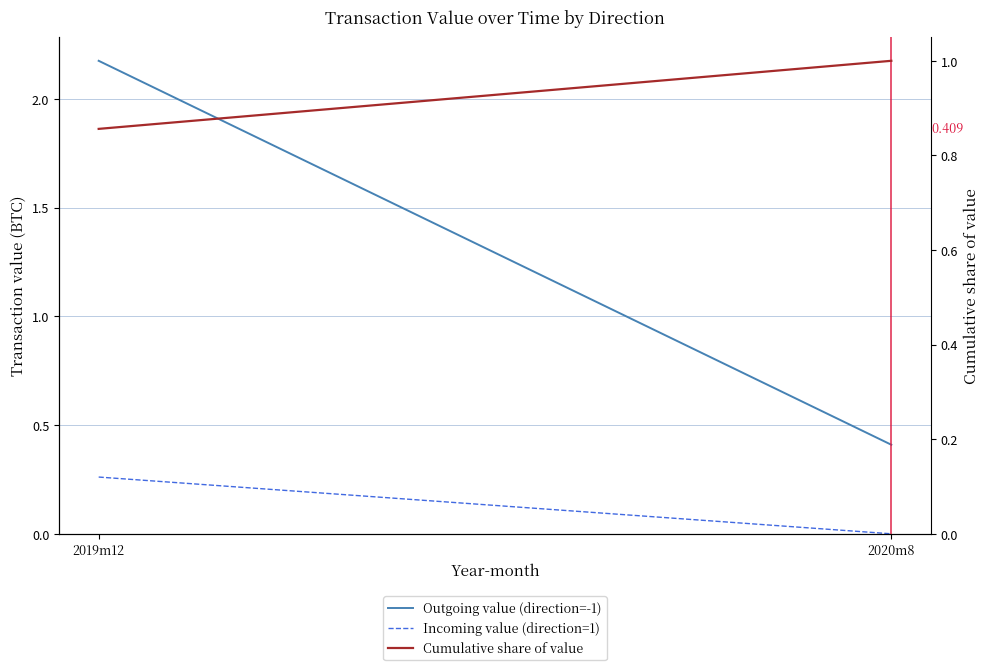

Rank the series by their average value, from highest to lowest.

Outgoing value (direction=-1), Cumulative share of value, Incoming value (direction=1)